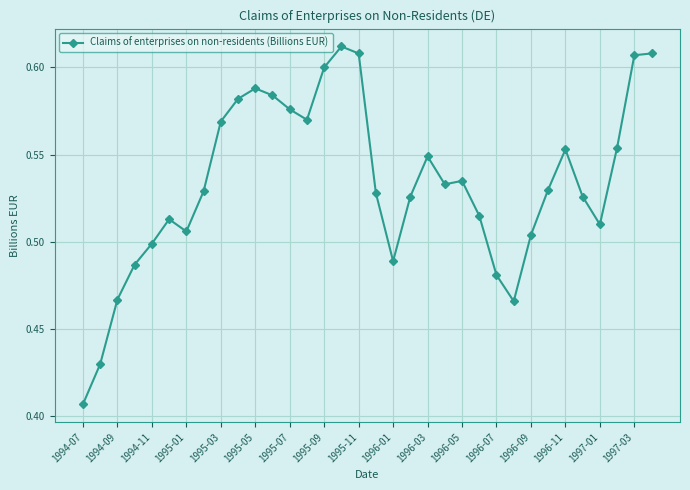

Does the chart display data point markers on the line(s)?

Yes